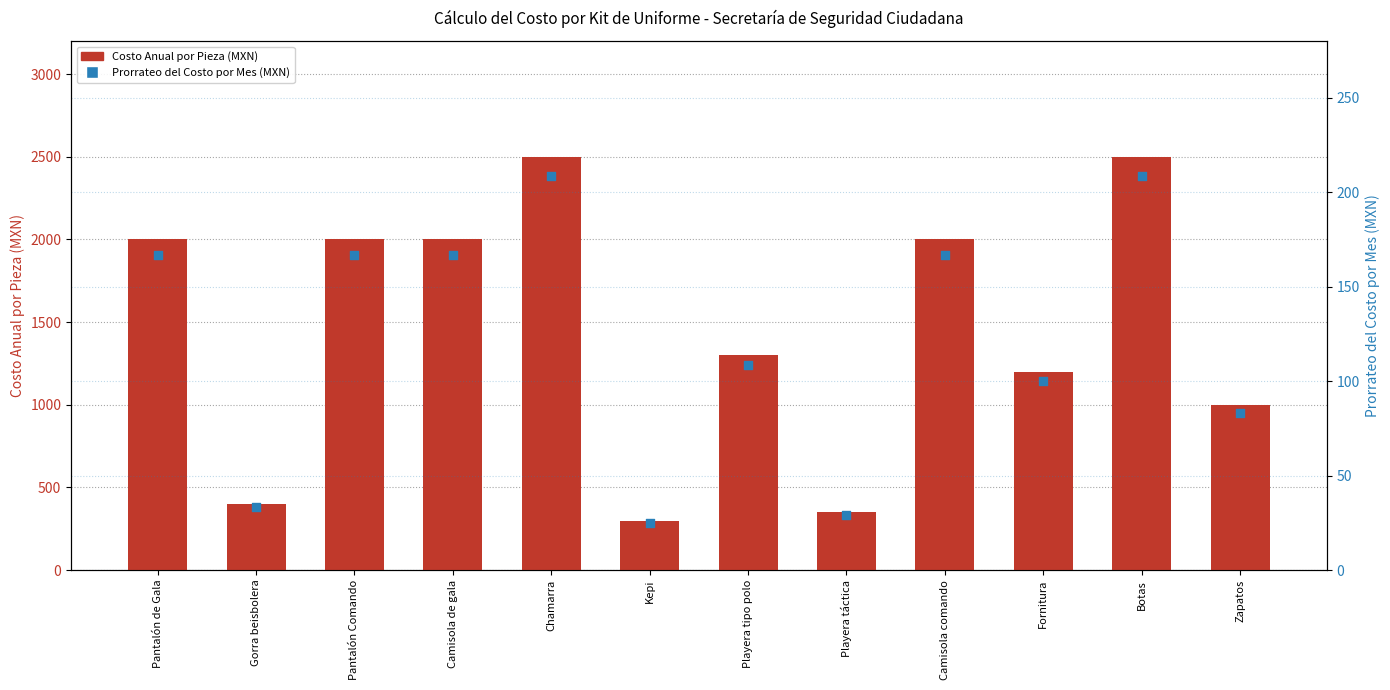

Which series has the largest total across all categories?

Costo Anual por Pieza (MXN)